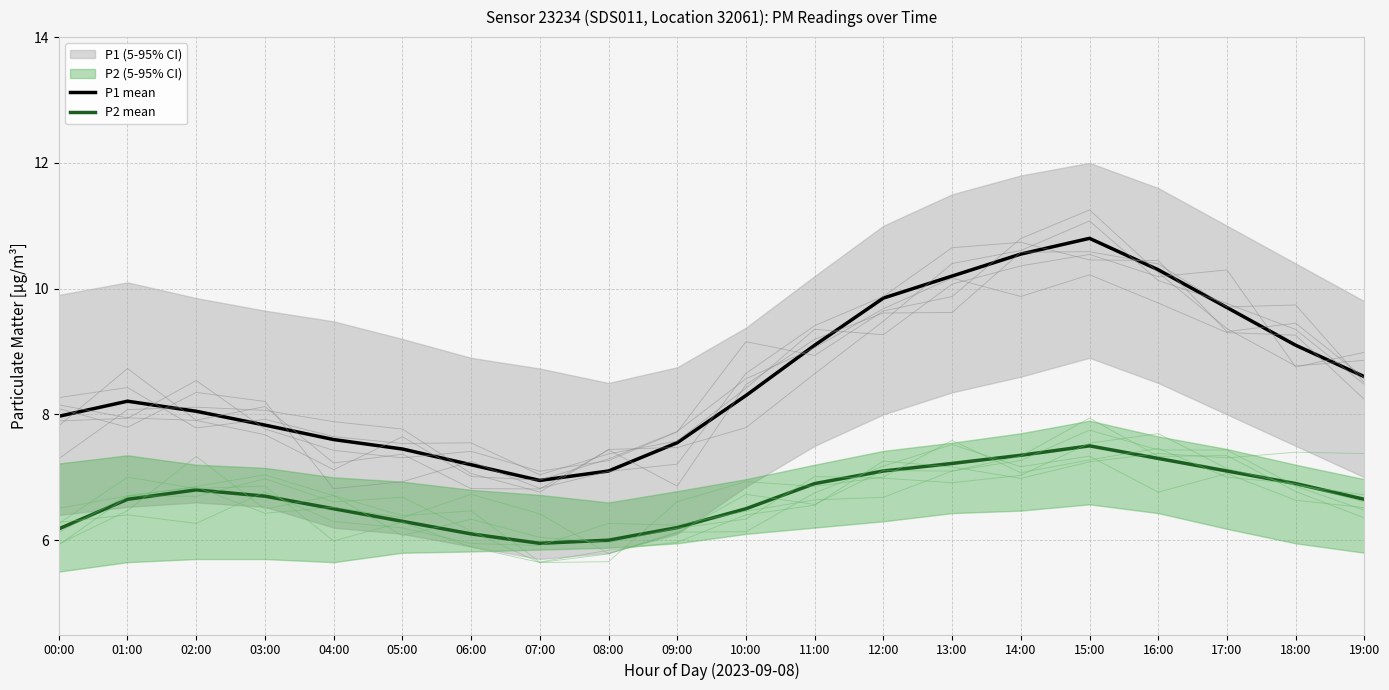

Does the chart have visible grid lines?

Yes